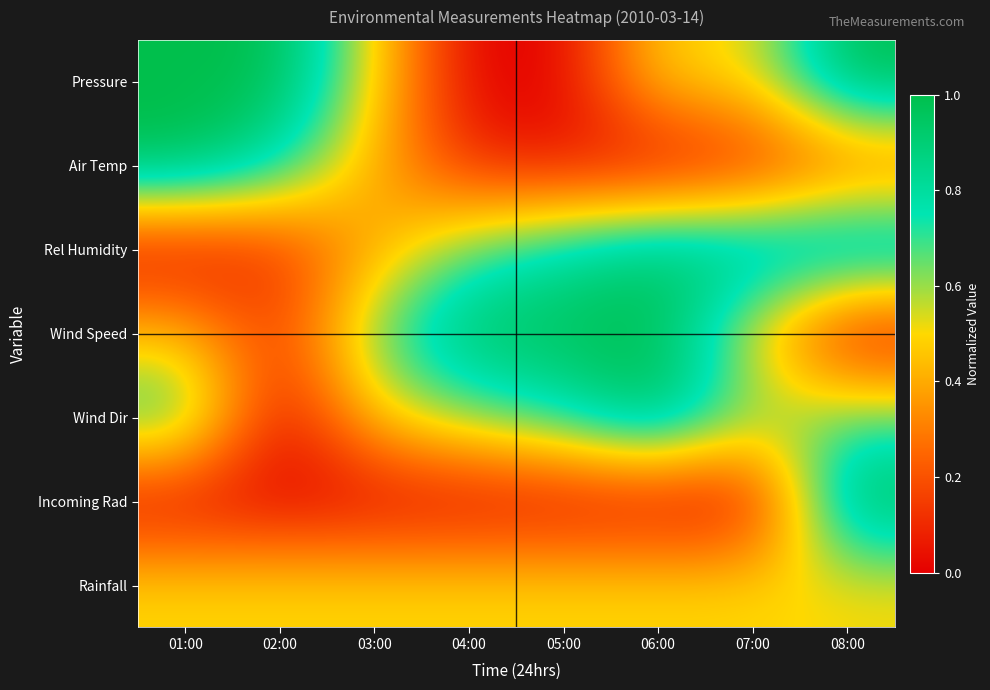

Reading left to right, extract all data points from this chart.

Pressure: 01:00=1.0	02:00=1.0	03:00=0.5	04:00=0.0	05:00=0.0	06:00=0.5	07:00=0.5	08:00=1.0
Air Temp: 01:00=1.0	02:00=0.8	03:00=0.4	04:00=0.1	05:00=0.1	06:00=0.0	07:00=0.1	08:00=0.2
Rel Humidity: 01:00=0.0	02:00=0.1	03:00=0.4	04:00=0.7	05:00=0.8	06:00=0.9	07:00=0.9	08:00=1.0
Wind Speed: 01:00=0.4	02:00=0.1	03:00=0.7	04:00=1.0	05:00=1.0	06:00=1.0	07:00=0.5	08:00=0.0
Wind Dir: 01:00=0.8	02:00=0.0	03:00=0.5	04:00=0.6	05:00=0.8	06:00=1.0	07:00=0.6	08:00=0.7
Incoming Rad: 01:00=0.0	02:00=0.0	03:00=0.0	04:00=0.0	05:00=0.0	06:00=0.0	07:00=0.0	08:00=1.0
Rainfall: 01:00=0.5	02:00=0.5	03:00=0.5	04:00=0.5	05:00=0.5	06:00=0.5	07:00=0.5	08:00=0.5